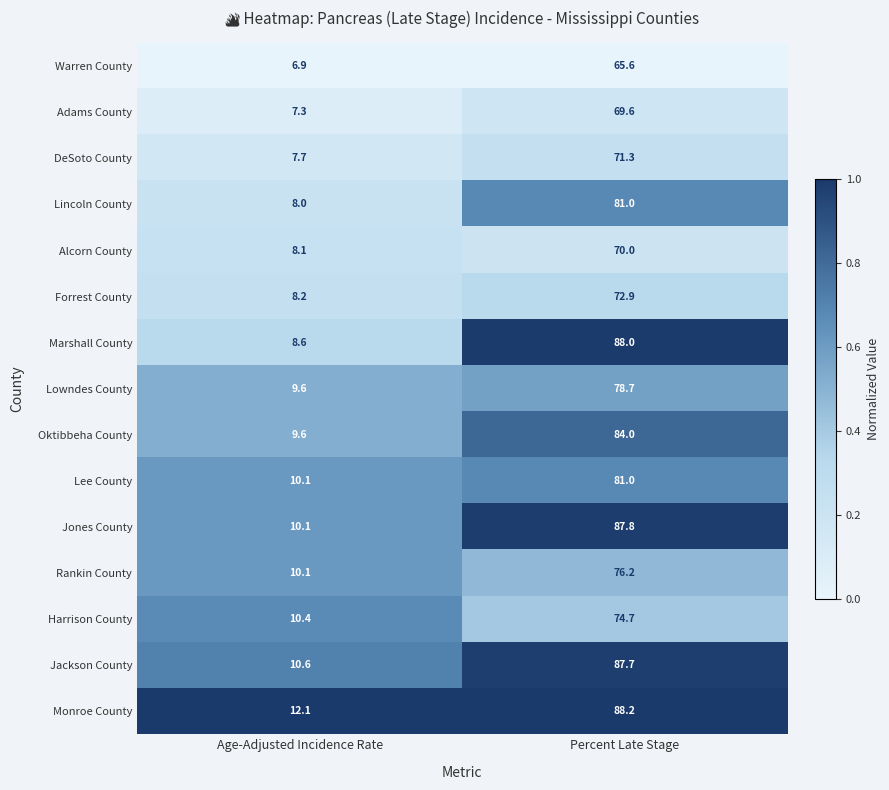

Reading left to right, list all the values displayed in this chart.

Warren County: Age-Adjusted Incidence Rate=6.9	Percent Late Stage=65.6
Adams County: Age-Adjusted Incidence Rate=7.3	Percent Late Stage=69.6
DeSoto County: Age-Adjusted Incidence Rate=7.7	Percent Late Stage=71.3
Lincoln County: Age-Adjusted Incidence Rate=8.0	Percent Late Stage=81.0
Alcorn County: Age-Adjusted Incidence Rate=8.1	Percent Late Stage=70.0
Forrest County: Age-Adjusted Incidence Rate=8.2	Percent Late Stage=72.9
Marshall County: Age-Adjusted Incidence Rate=8.6	Percent Late Stage=88.0
Lowndes County: Age-Adjusted Incidence Rate=9.6	Percent Late Stage=78.7
Oktibbeha County: Age-Adjusted Incidence Rate=9.6	Percent Late Stage=84.0
Lee County: Age-Adjusted Incidence Rate=10.1	Percent Late Stage=81.0
Jones County: Age-Adjusted Incidence Rate=10.1	Percent Late Stage=87.8
Rankin County: Age-Adjusted Incidence Rate=10.1	Percent Late Stage=76.2
Harrison County: Age-Adjusted Incidence Rate=10.4	Percent Late Stage=74.7
Jackson County: Age-Adjusted Incidence Rate=10.6	Percent Late Stage=87.7
Monroe County: Age-Adjusted Incidence Rate=12.1	Percent Late Stage=88.2